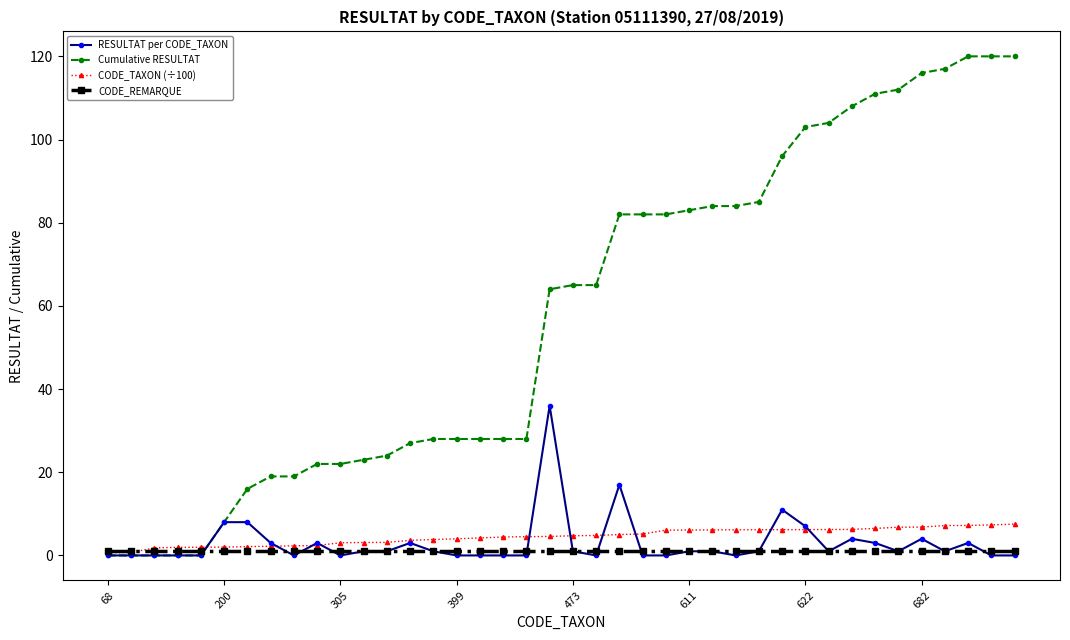

List the series in order of their peak value, highest first.

Cumulative RESULTAT, RESULTAT per CODE_TAXON, CODE_TAXON (÷100), CODE_REMARQUE